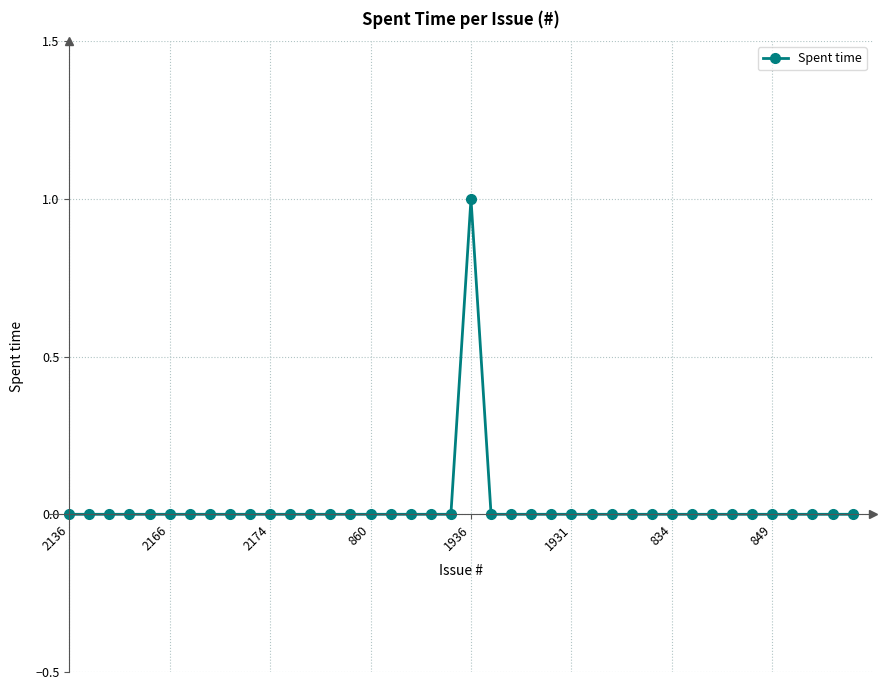

Reading left to right, extract all data points from this chart.

0	0	0	0	0	0	0	0	0	0	0	0	0	0	0	0	0	0	0	0	1	0	0	0	0	0	0	0	0	0	0	0	0	0	0	0	0	0	0	0